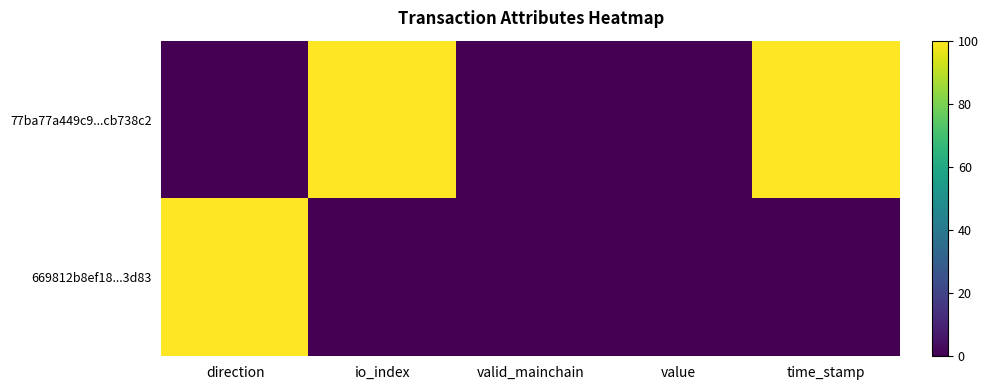

At value, list the series in order from smallest to largest.

77ba77a449c9...cb738c2, 669812b8ef18...3d83